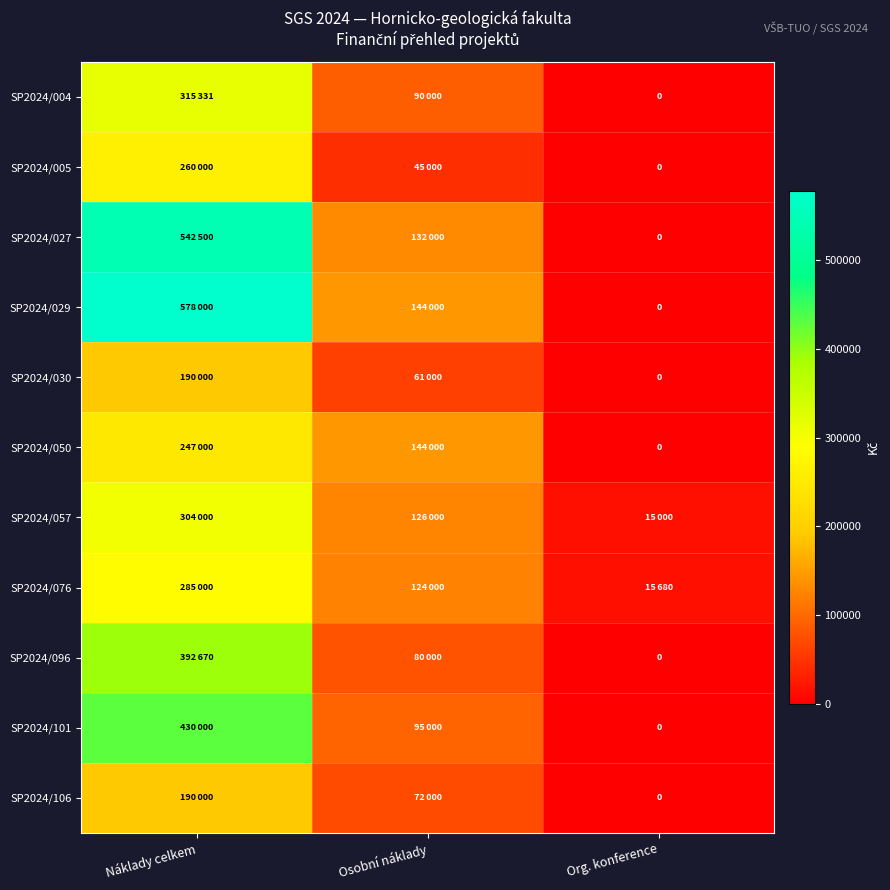

Is the value of SP2024/029 at Náklady celkem greater than the value of SP2024/005 at Náklady celkem?

Yes